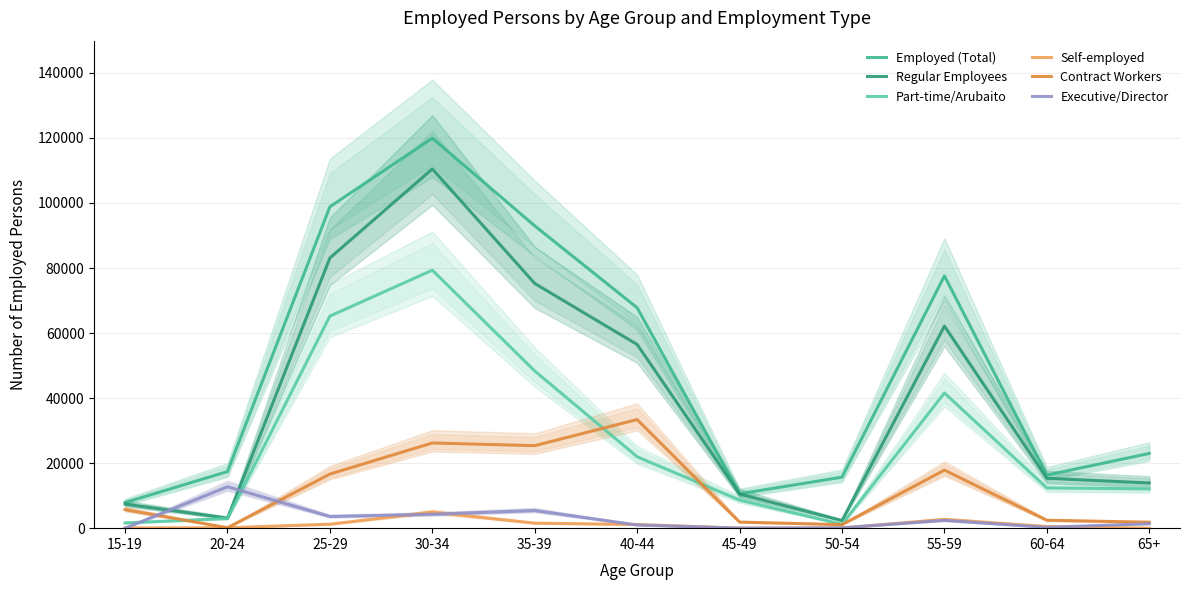

Reading left to right, transcribe all the data shown in this chart.

Employed (Total): 15-19=7881	20-24=17397	25-29=98839	30-34=119933	35-39=92962	40-44=67775	45-49=10570	50-54=15690	55-59=77570	60-64=16327	65+=22981
Regular Employees: 15-19=7399	20-24=3102	25-29=83086	30-34=110470	35-39=75248	40-44=56479	45-49=10511	50-54=2347	55-59=62145	60-64=15329	65+=13900
Part-time/Arubaito: 15-19=1614	20-24=2965	25-29=65224	30-34=79330	35-39=48330	40-44=21951	45-49=8643	50-54=1196	55-59=41578	60-64=12380	65+=12069
Self-employed: 15-19=71	20-24=137	25-29=1222	30-34=4943	35-39=1544	40-44=1131	45-49=0	50-54=63	55-59=2714	60-64=514	65+=0
Contract Workers: 15-19=5714	20-24=137	25-29=16640	30-34=26197	35-39=25374	40-44=33397	45-49=1868	50-54=1088	55-59=17853	60-64=2435	65+=1831
Executive/Director: 15-19=2	20-24=12736	25-29=3595	30-34=4270	35-39=5430	40-44=978	45-49=20	50-54=96	55-59=2401	60-64=255	65+=1371